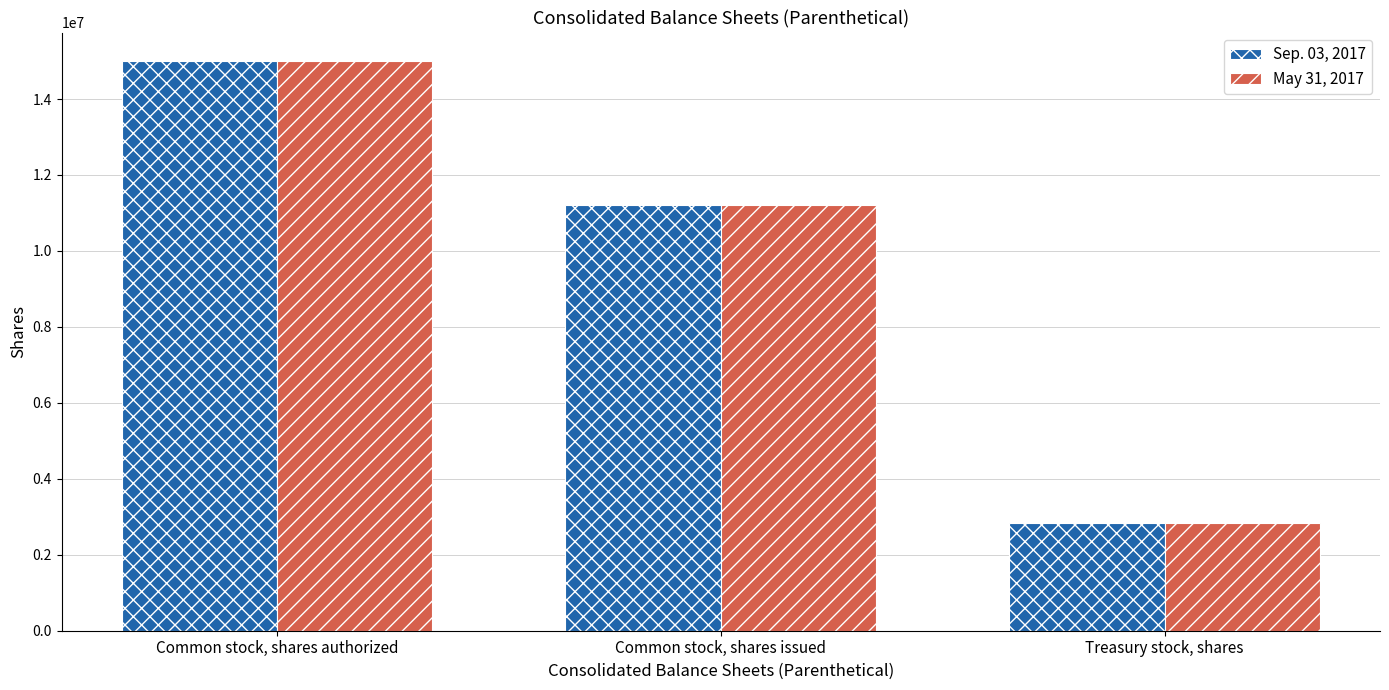

What is the sum of the May 31, 2017 values at Common stock, shares authorized and Treasury stock, shares?

17825900